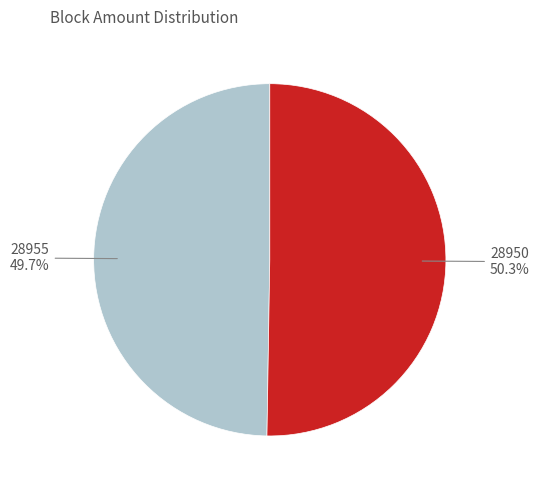

How many slices are in this pie chart?

2